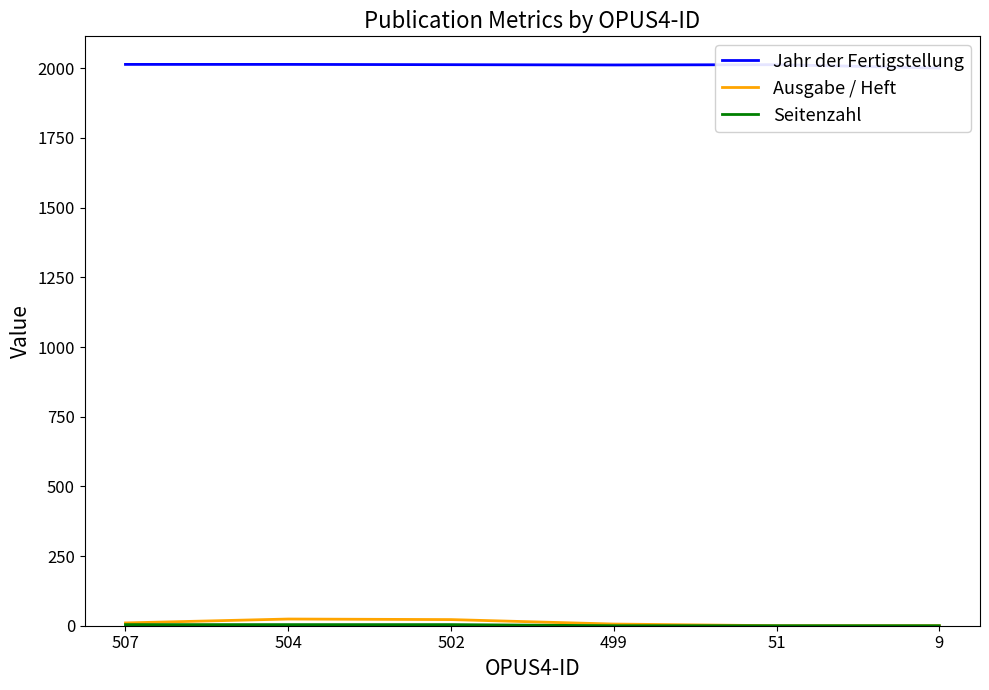

True or false: Seitenzahl and Jahr der Fertigstellung intersect in this chart.

False